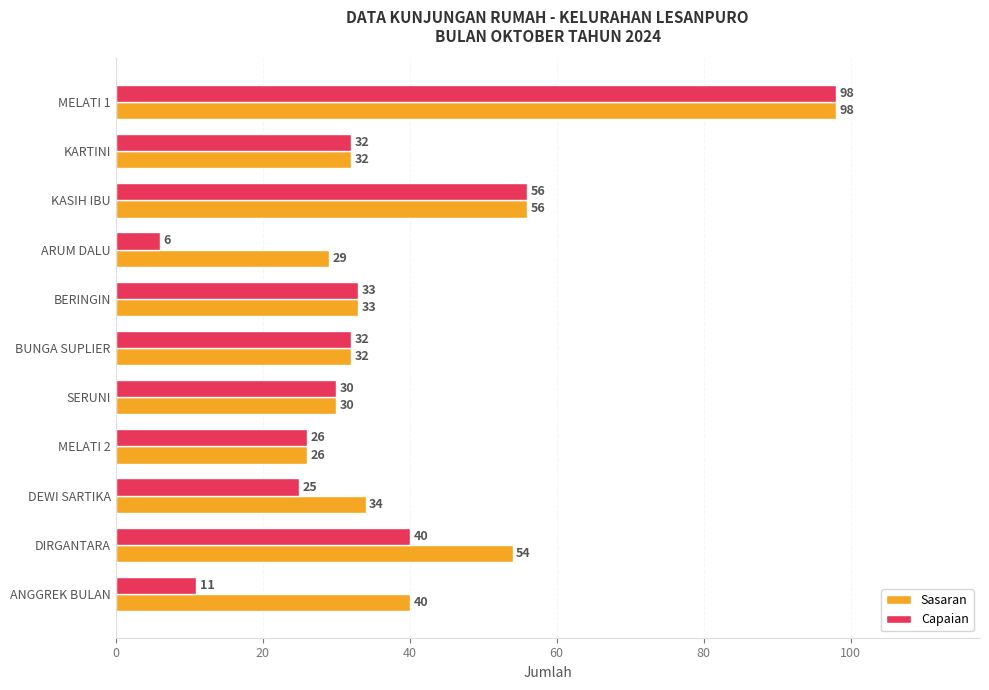

What is the difference between the maximum and minimum values in the Sasaran series?

72